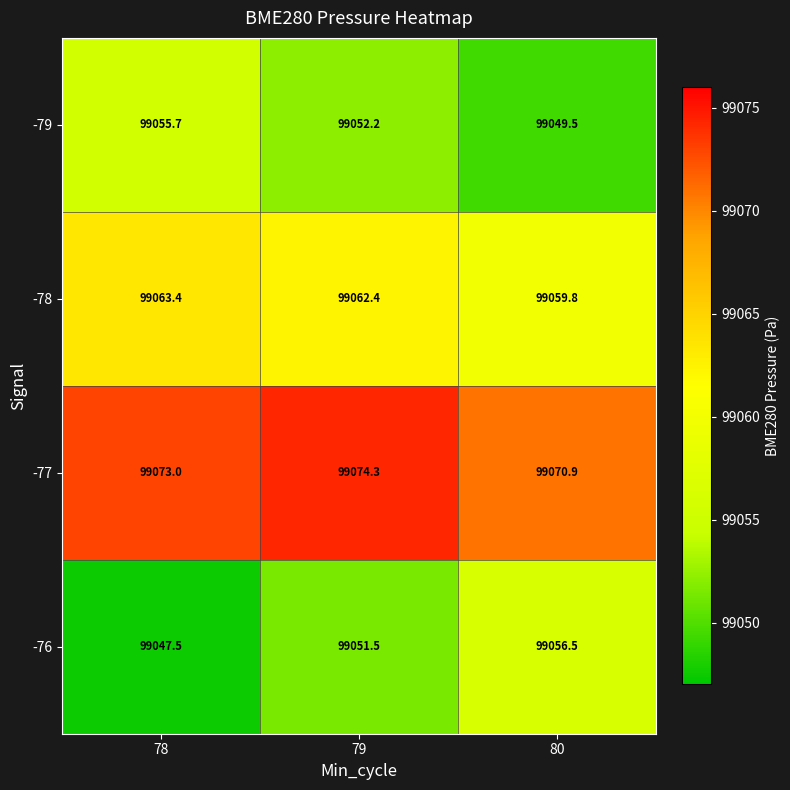

Reading left to right, list all the values displayed in this chart.

-79: 78=99055.7	79=99052.2	80=99049.5
-78: 78=99063.4	79=99062.4	80=99059.8
-77: 78=99073.0	79=99074.3	80=99070.9
-76: 78=99047.5	79=99051.5	80=99056.5